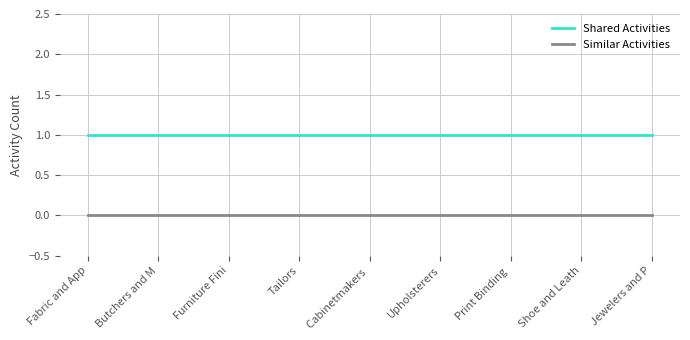

Does the chart display data point markers on the line(s)?

No